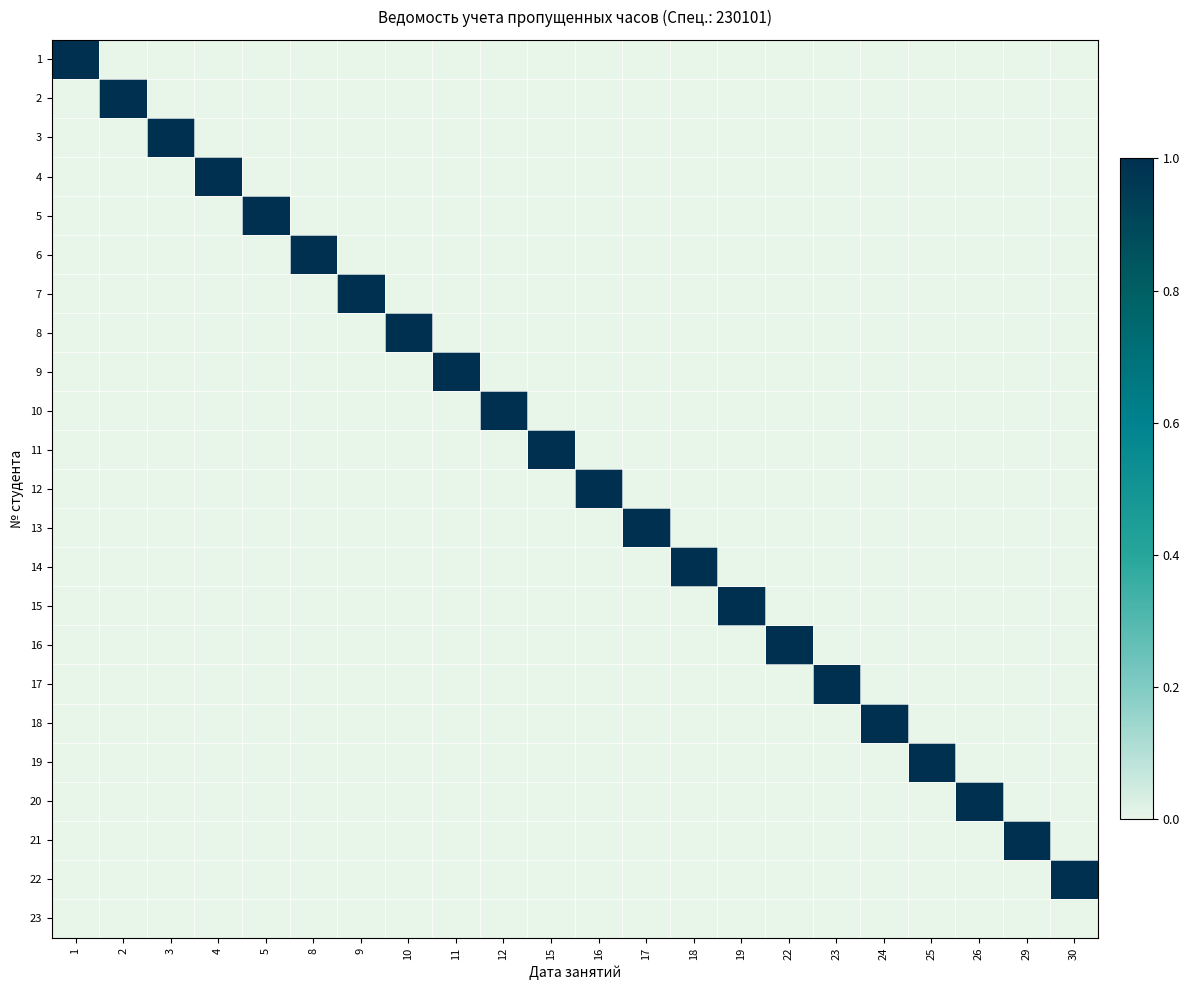

At how many categories does at least one series exceed 0?

22